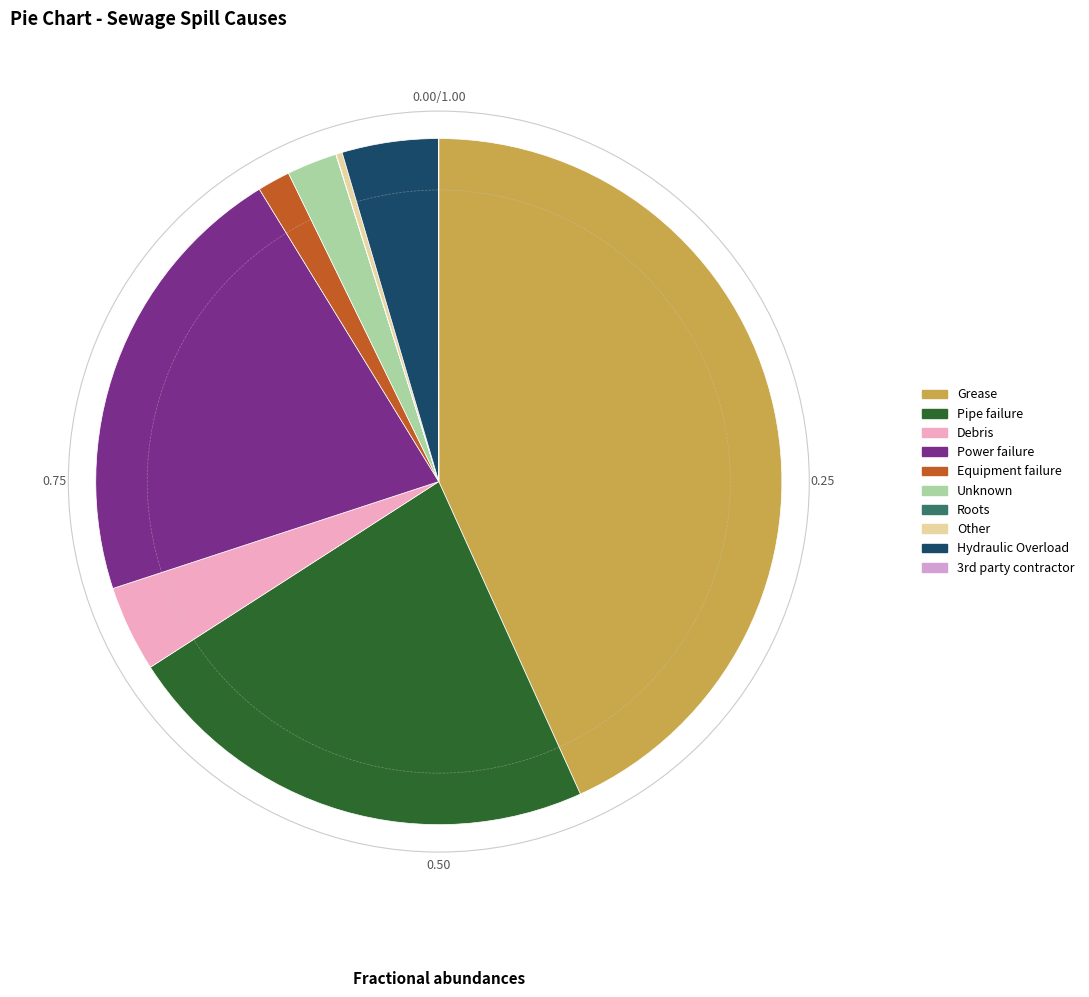

To the nearest percent, what is the average slice percentage?

10%